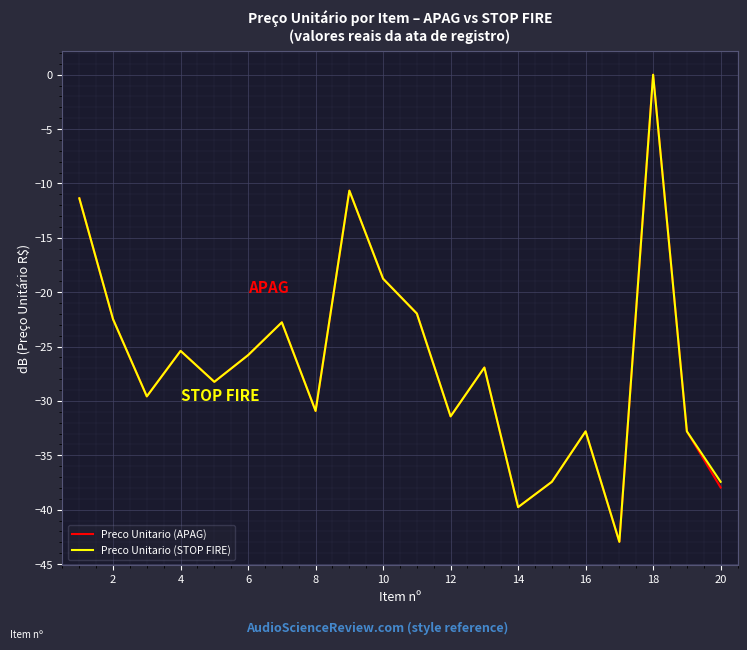

What is the smallest value displayed?

-43.0